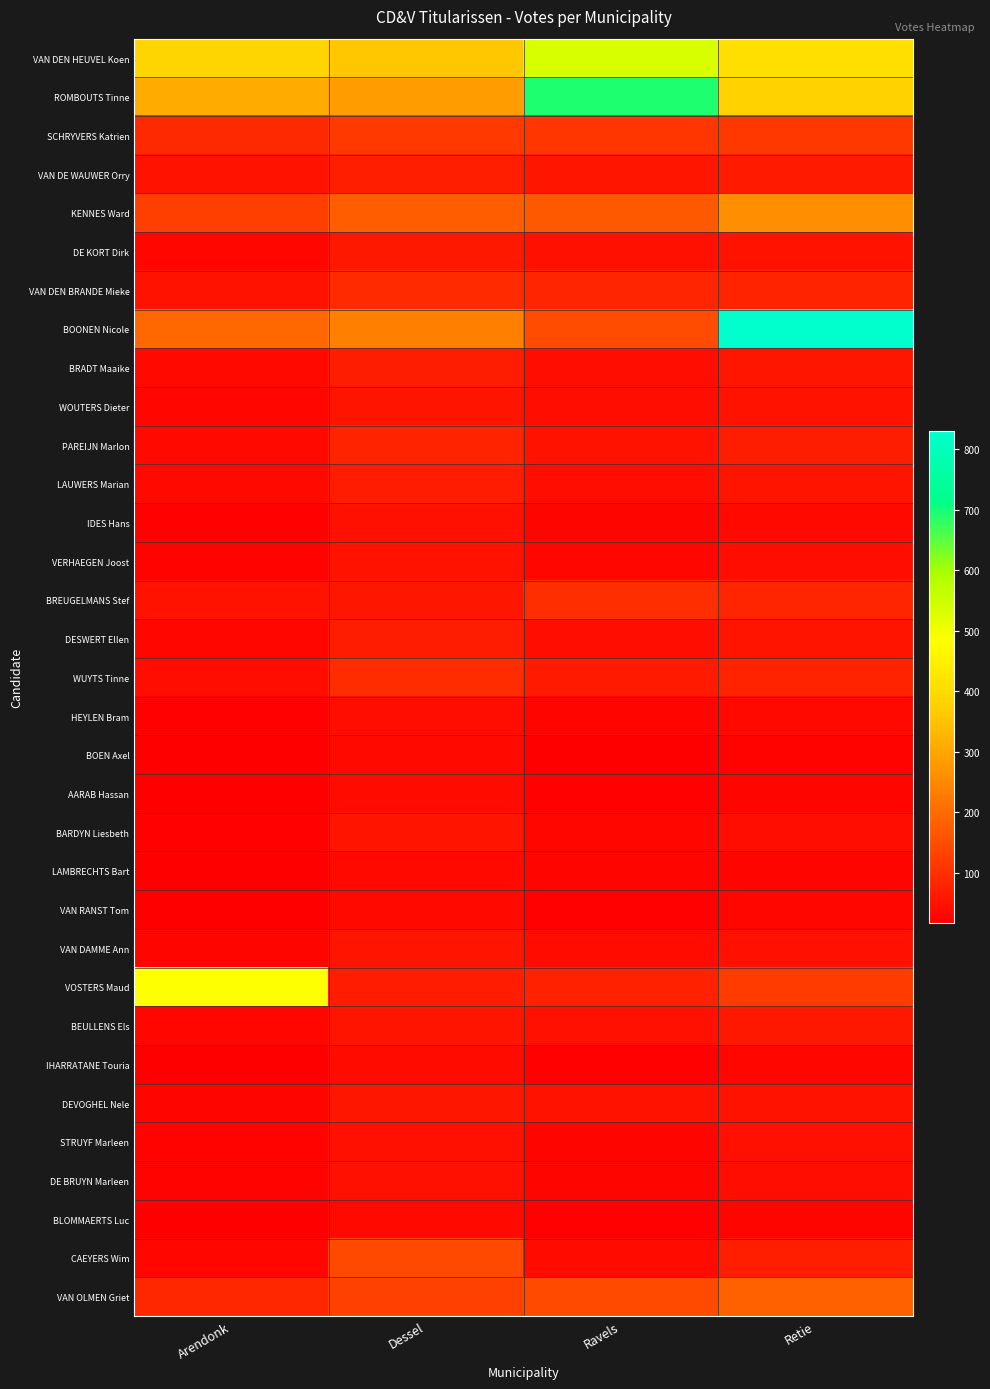

Reading right to left, list all the values displayed in this chart.

VAN DEN HEUVEL Koen: Retie=409	Ravels=532	Dessel=357	Arendonk=385
ROMBOUTS Tinne: Retie=381	Ravels=692	Dessel=284	Arendonk=311
SCHRYVERS Katrien: Retie=115	Ravels=110	Dessel=117	Arendonk=89
VAN DE WAUWER Orry: Retie=64	Ravels=56	Dessel=71	Arendonk=51
KENNES Ward: Retie=263	Ravels=170	Dessel=177	Arendonk=128
DE KORT Dirk: Retie=49	Ravels=48	Dessel=61	Arendonk=32
VAN DEN BRANDE Mieke: Retie=78	Ravels=81	Dessel=91	Arendonk=50
BOONEN Nicole: Retie=829	Ravels=150	Dessel=237	Arendonk=196
BRADT Maaike: Retie=56	Ravels=43	Dessel=68	Arendonk=34
WOUTERS Dieter: Retie=49	Ravels=41	Dessel=53	Arendonk=31
PAREIJN Marlon: Retie=70	Ravels=51	Dessel=78	Arendonk=35
LAUWERS Marian: Retie=52	Ravels=42	Dessel=66	Arendonk=36
IDES Hans: Retie=36	Ravels=29	Dessel=48	Arendonk=23
VERHAEGEN Joost: Retie=43	Ravels=32	Dessel=49	Arendonk=24
BREUGELMANS Stef: Retie=81	Ravels=98	Dessel=57	Arendonk=50
DESWERT Ellen: Retie=55	Ravels=42	Dessel=68	Arendonk=31
WUYTS Tinne: Retie=78	Ravels=62	Dessel=95	Arendonk=43
HEYLEN Bram: Retie=35	Ravels=29	Dessel=43	Arendonk=22
BOEN Axel: Retie=25	Ravels=20	Dessel=35	Arendonk=17
AARAB Hassan: Retie=27	Ravels=23	Dessel=38	Arendonk=17
BARDYN Liesbeth: Retie=41	Ravels=30	Dessel=54	Arendonk=22
LAMBRECHTS Bart: Retie=28	Ravels=27	Dessel=35	Arendonk=18
VAN RANST Tom: Retie=32	Ravels=23	Dessel=34	Arendonk=17
VAN DAMME Ann: Retie=48	Ravels=39	Dessel=54	Arendonk=29
VOSTERS Maud: Retie=121	Ravels=75	Dessel=70	Arendonk=483
BEULLENS Els: Retie=60	Ravels=47	Dessel=53	Arendonk=30
IHARRATANE Touria: Retie=30	Ravels=21	Dessel=39	Arendonk=19
DEVOGHEL Nele: Retie=50	Ravels=50	Dessel=58	Arendonk=29
STRUYF Marleen: Retie=46	Ravels=29	Dessel=48	Arendonk=24
DE BRUYN Marleen: Retie=42	Ravels=28	Dessel=47	Arendonk=25
BLOMMAERTS Luc: Retie=29	Ravels=21	Dessel=36	Arendonk=17
CAEYERS Wim: Retie=73	Ravels=38	Dessel=141	Arendonk=32
VAN OLMEN Griet: Retie=185	Ravels=144	Dessel=129	Arendonk=86